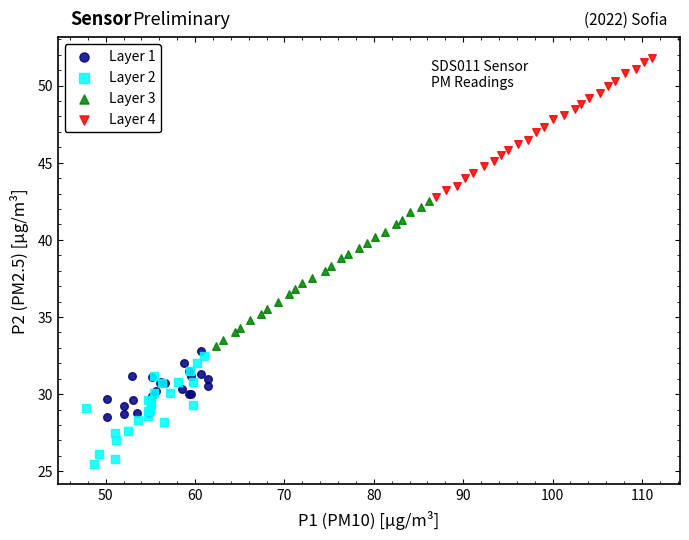

Which series reaches the minimum Y coordinate?

Layer 2